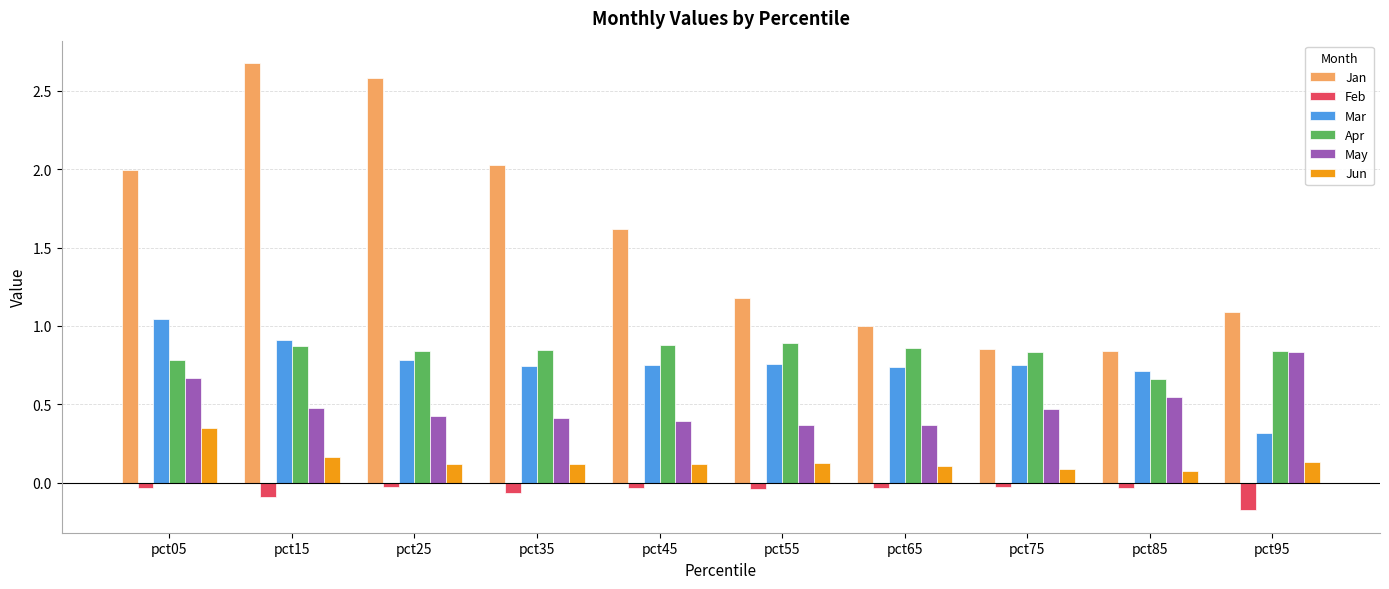

What is the sum of all May values?

4.9